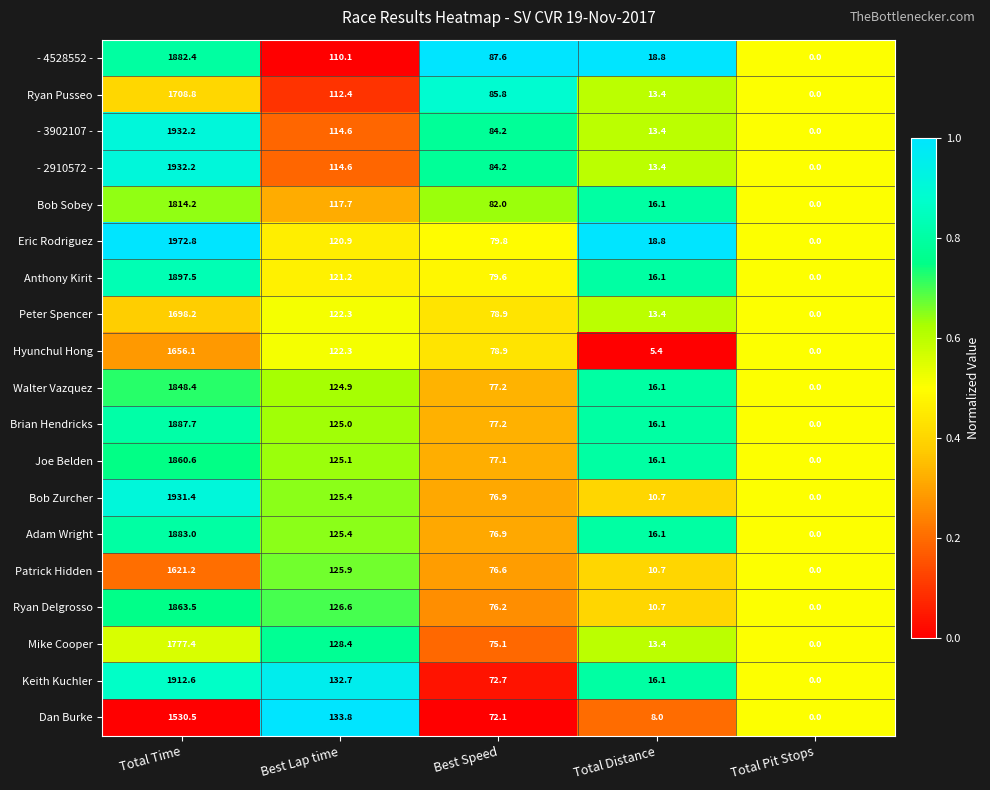

Is it true that - 3902107 - equals 1932.2 at Total Time?

True